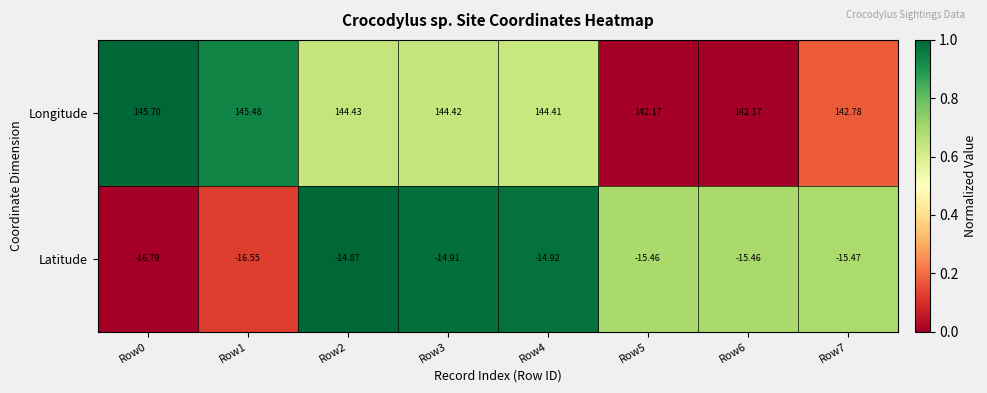

How many data points in Latitude are less than -15?

5